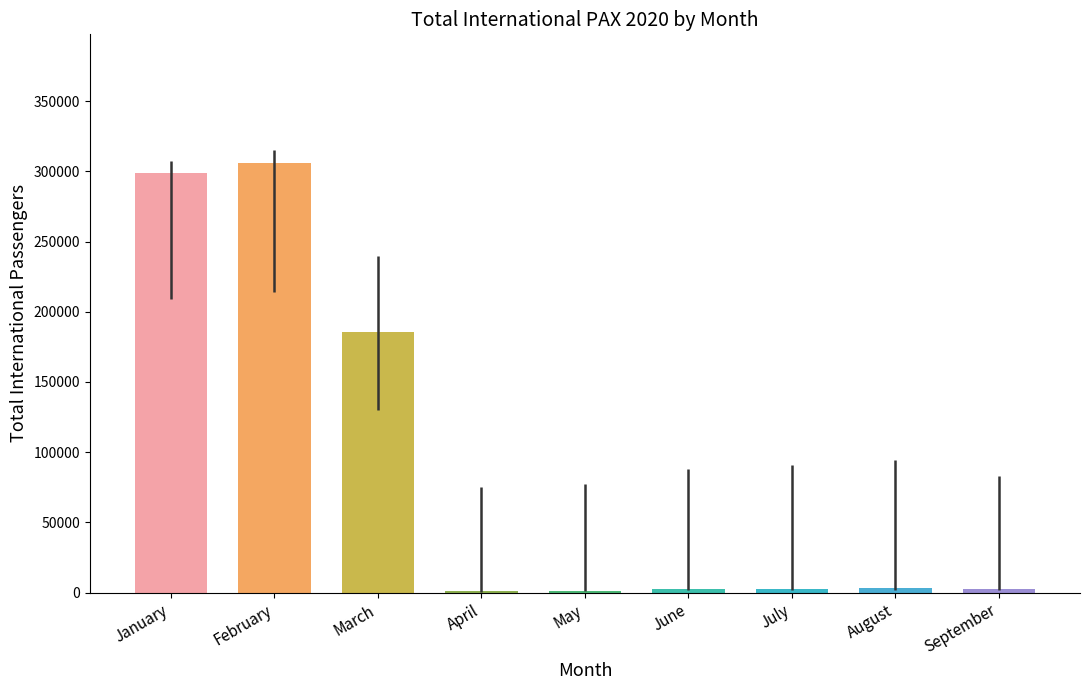

What is the smallest value displayed?

888